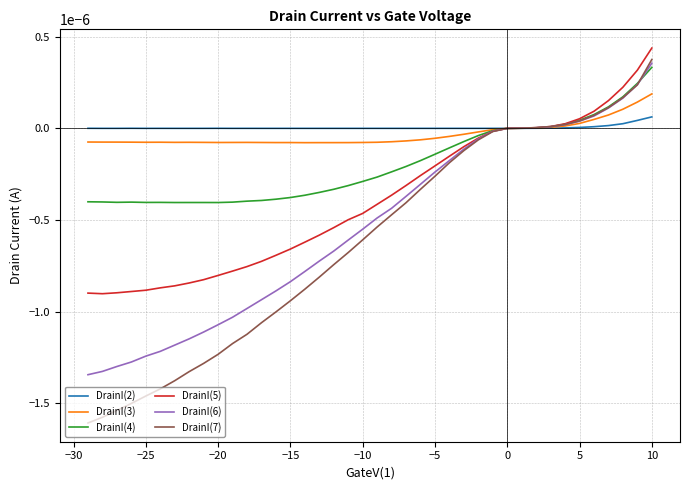

How many positive values does the DrainI(7) series have?

10